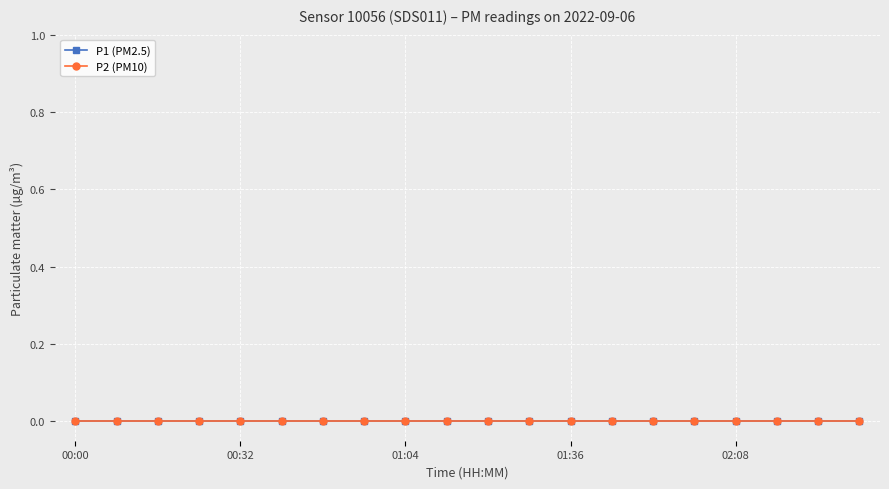

Is it true that P1 equals 0.3 at 00:13?

False